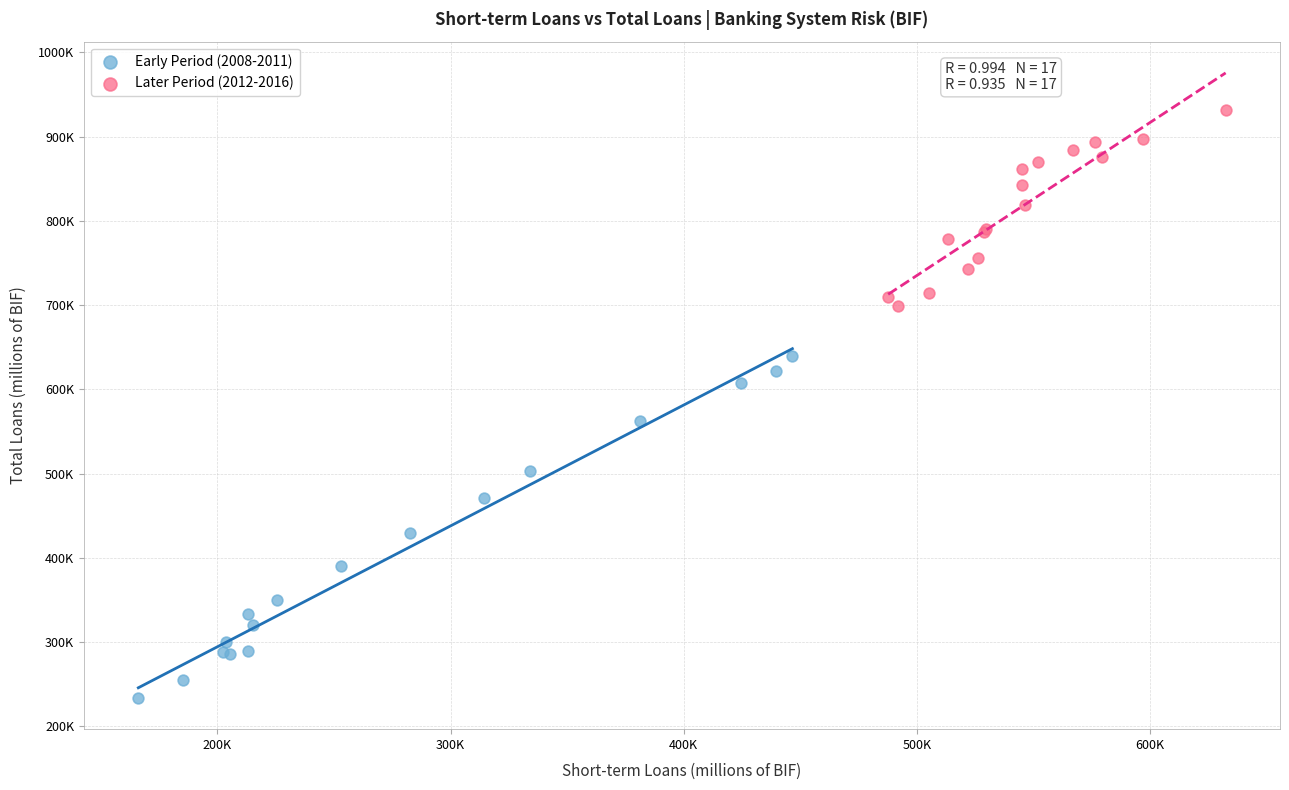

Which series reaches the minimum Y coordinate?

Early Period (2008-2011)